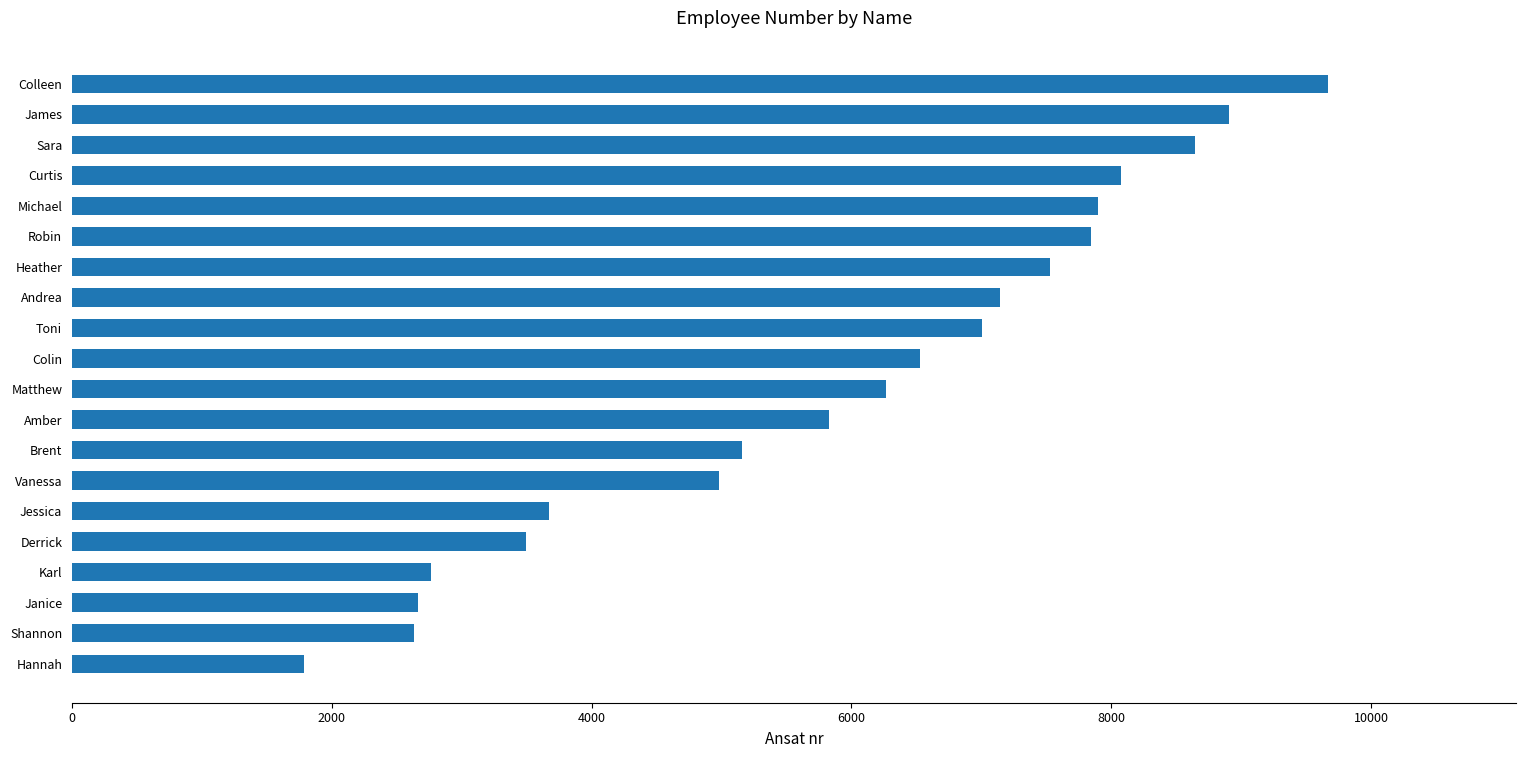

What value does the data have at Karl, to the nearest 50?

2750